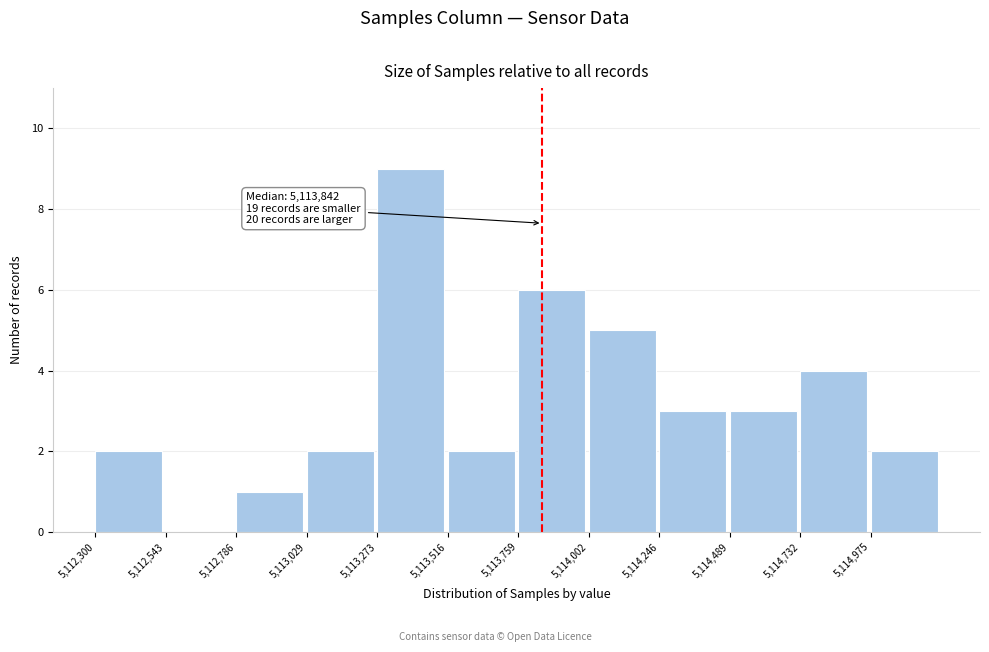

Over which range of the x-axis is the bar tallest?

5113250 to 5113500